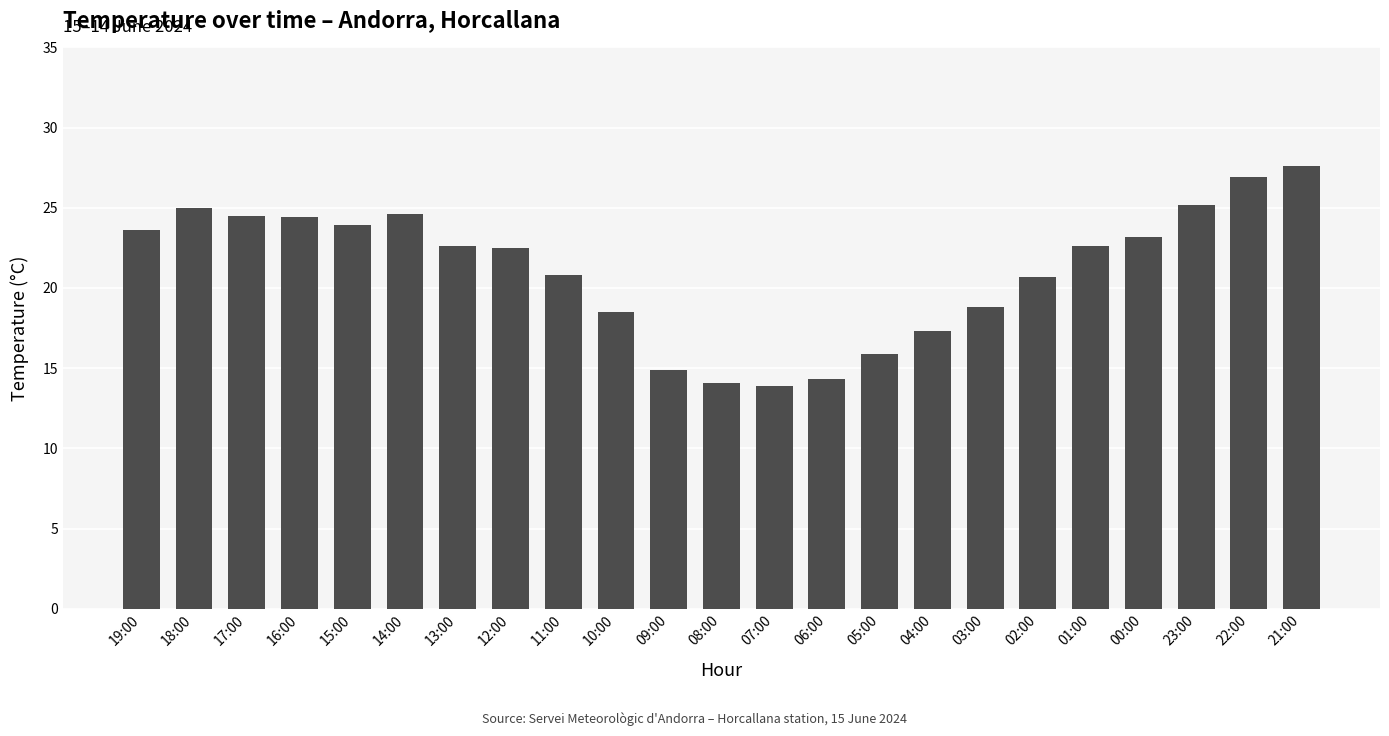

What is the change in value from 18:00 to 01:00?

-2.4